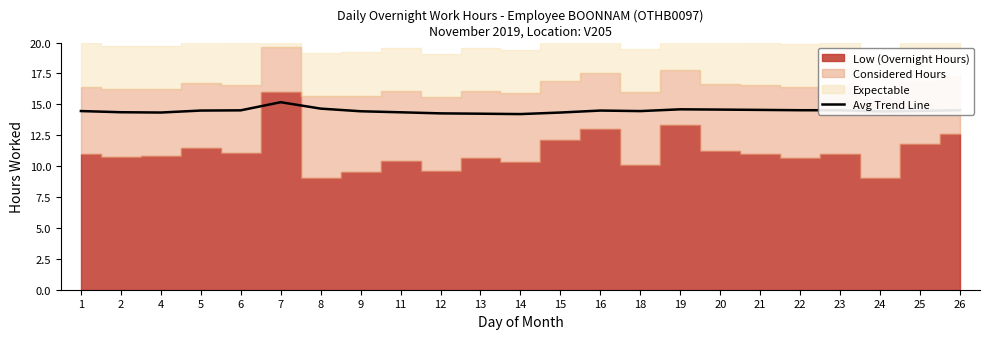

What is the value of the 11th point from the left?

14.2